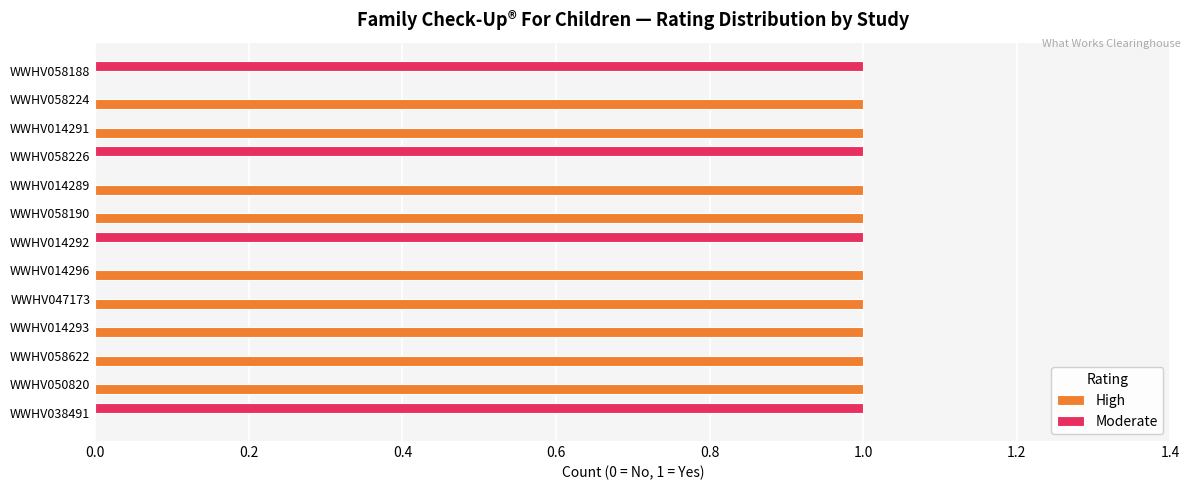

Is the value of High at WWHV050820 greater than the value of Moderate at WWHV047173?

Yes